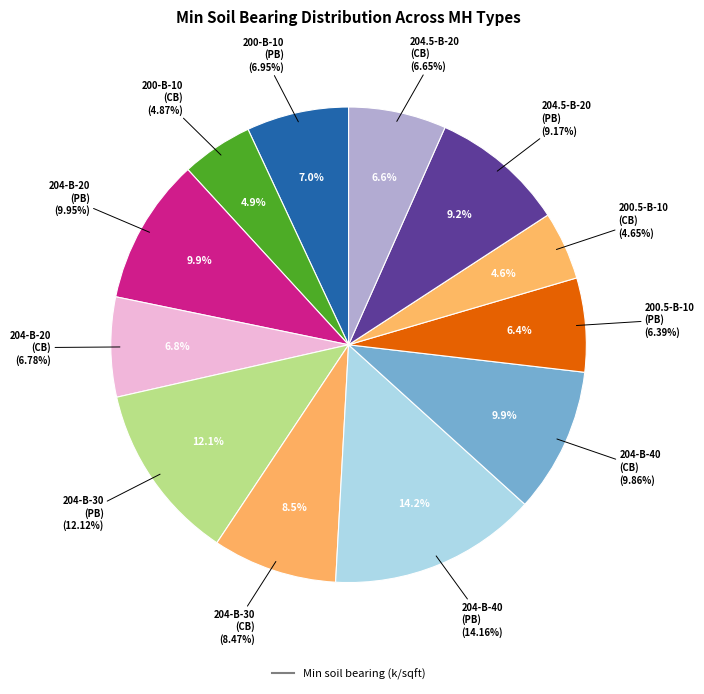

Which category has the smallest portion of the pie?

MH 200.5-B-10-CB